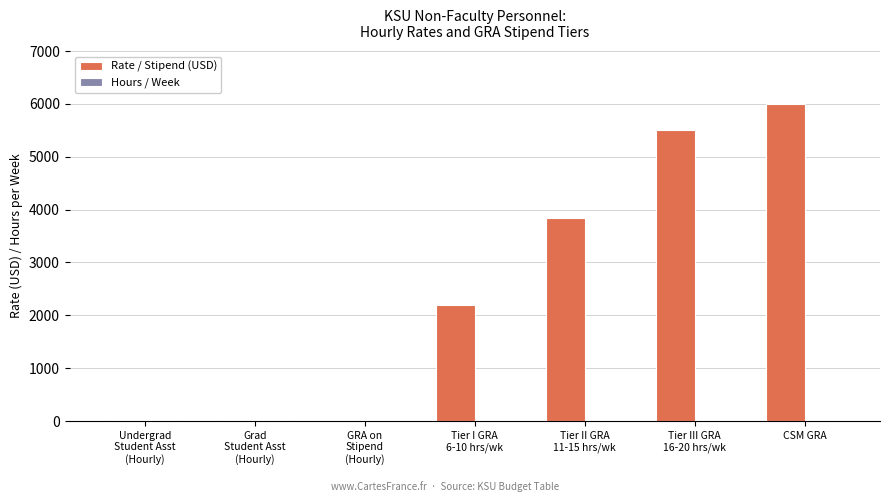

At which category is the sum across all series the highest?

CSM GRA